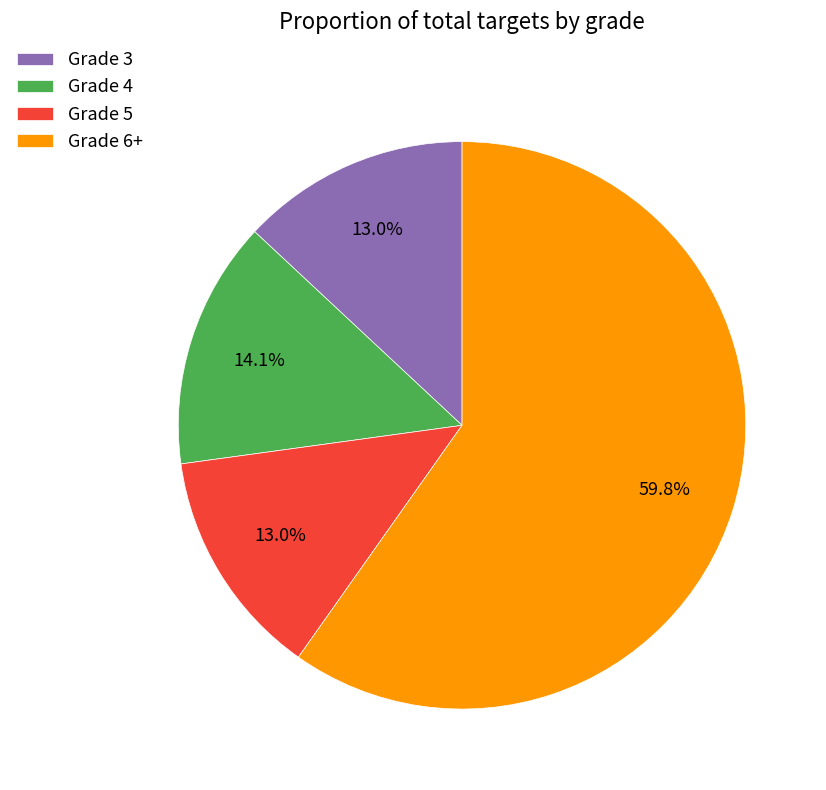

Approximately how many times larger is the value at Grade 5 compared to Grade 4?

0.9